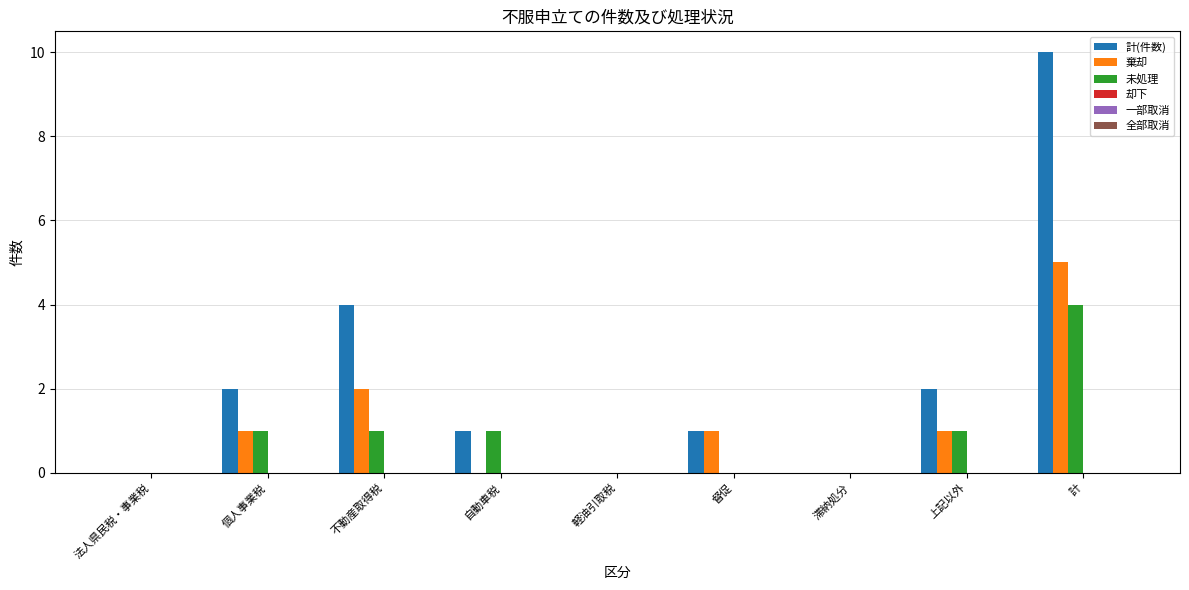

Reading left to right, transcribe all the data shown in this chart.

計(件数): 法人県民税・事業税=0	個人事業税=2	不動産取得税=4	自動車税=1	軽油引取税=0	督促=1	滞納処分=0	上記以外=2	計=10
棄却: 法人県民税・事業税=0	個人事業税=1	不動産取得税=2	自動車税=0	軽油引取税=0	督促=1	滞納処分=0	上記以外=1	計=5
未処理: 法人県民税・事業税=0	個人事業税=1	不動産取得税=1	自動車税=1	軽油引取税=0	督促=0	滞納処分=0	上記以外=1	計=4